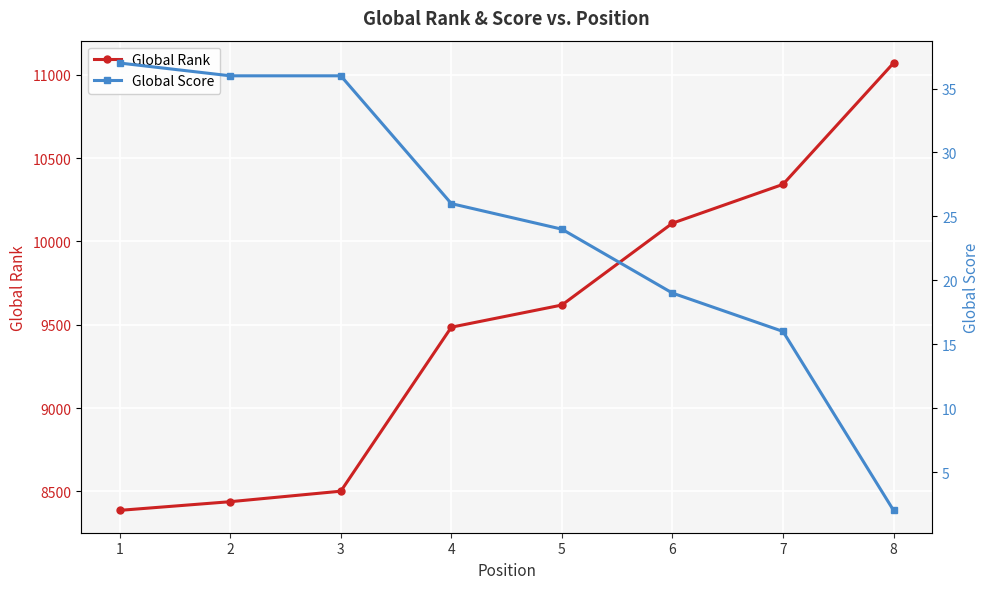

Where does the Global Score series first go above 26?

1